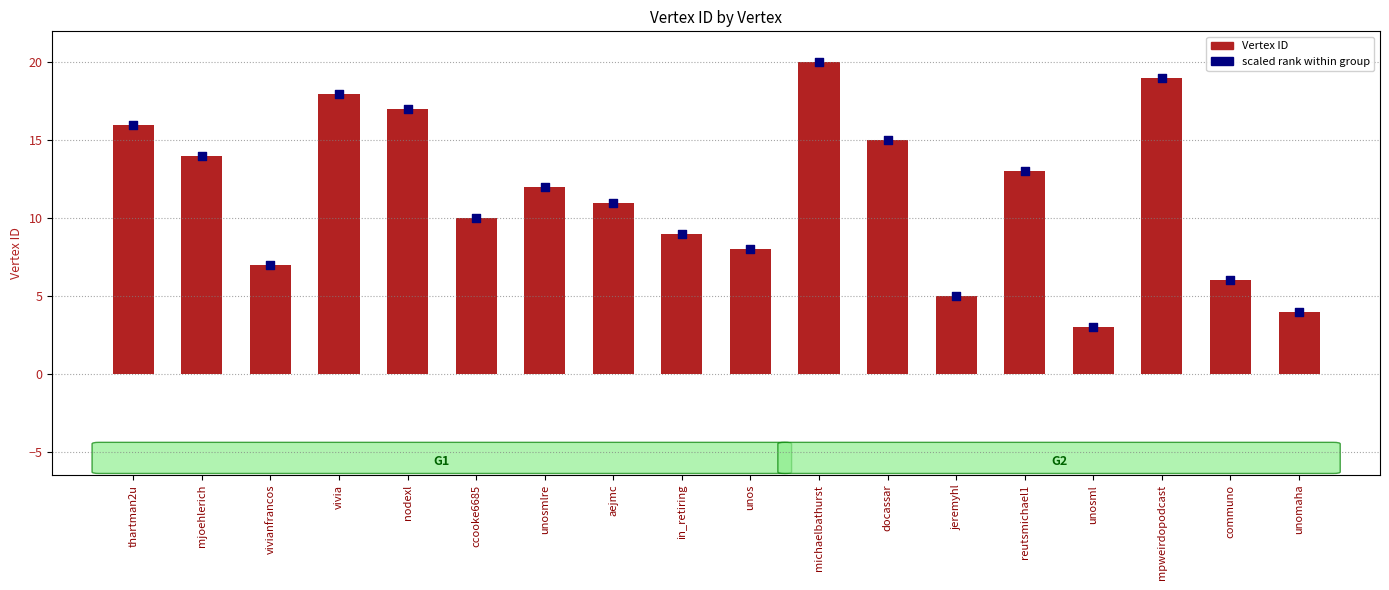

What are all the series names shown in the legend?

Vertex ID, scaled rank within group